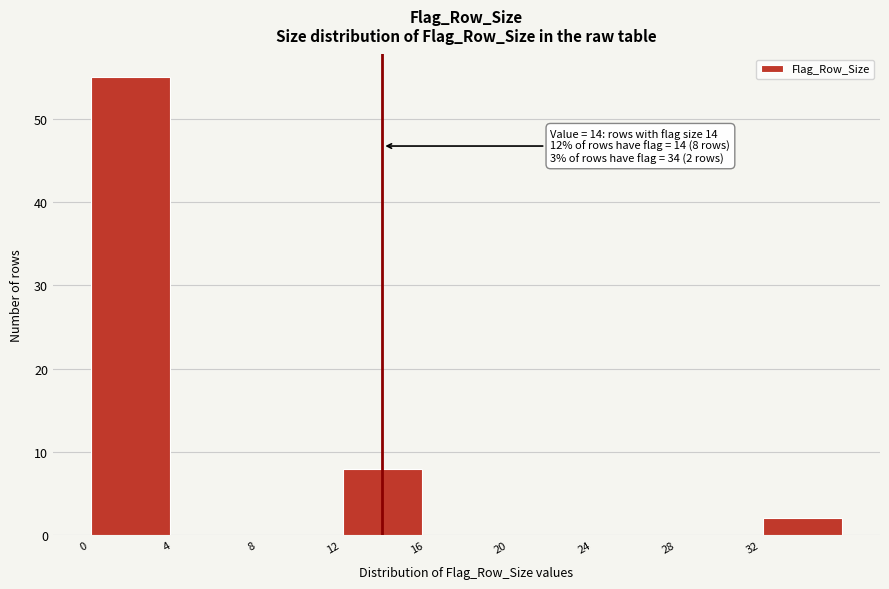

Over which range of the x-axis is the bar tallest?

0 to 4